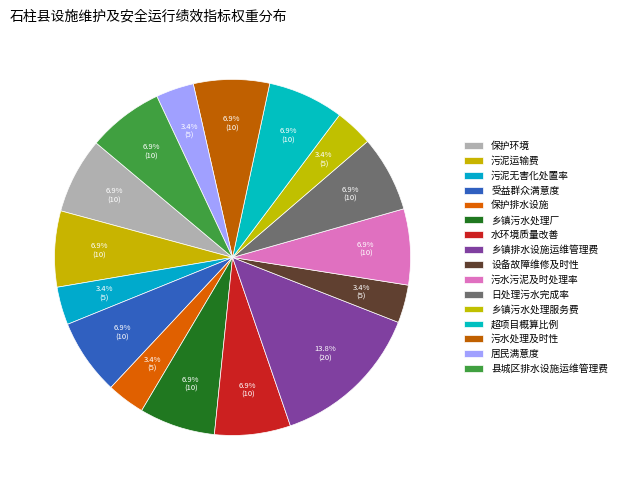

To the nearest percent, what is the average slice percentage?

6%